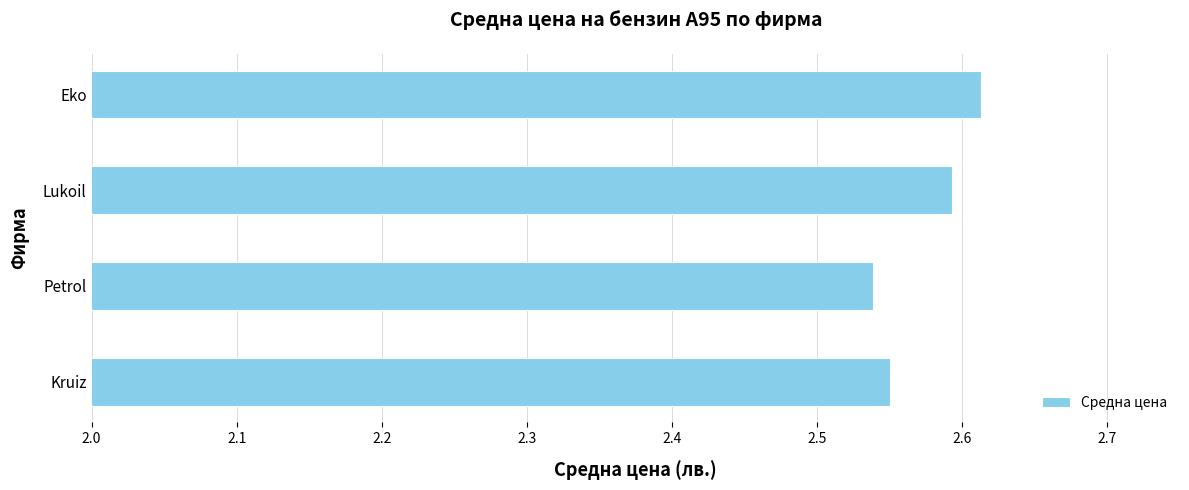

What is the sum of the values at Kruiz and Petrol?

5.1